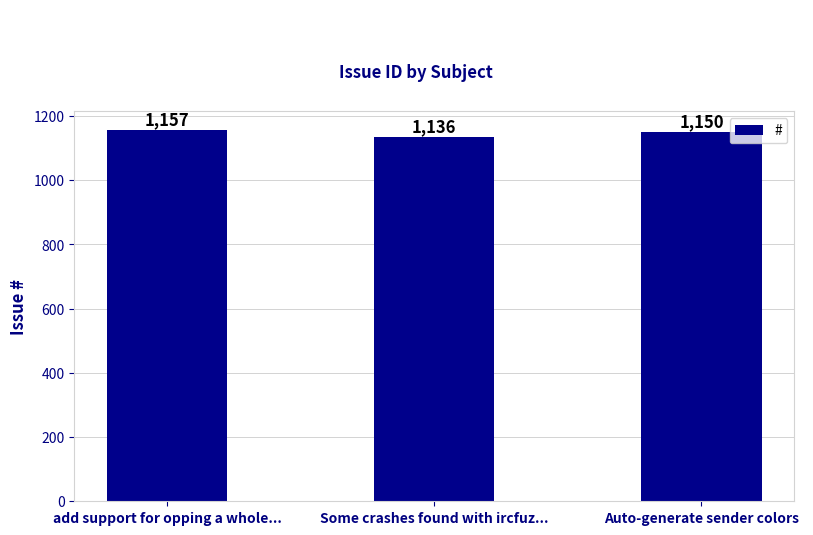

Are the bars grouped side by side (vs. stacked)?

No